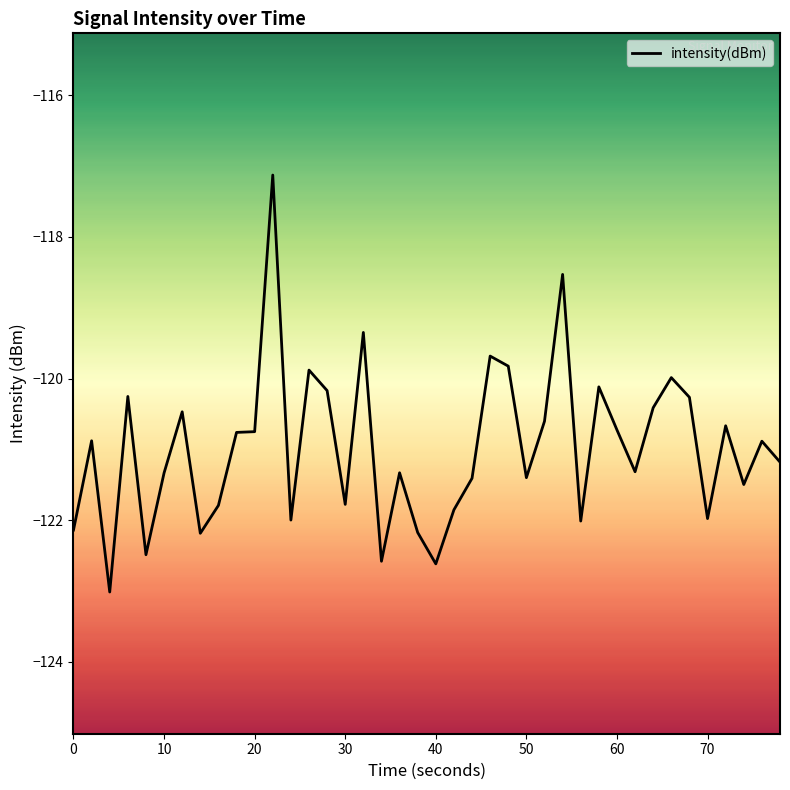

What is the minimum value shown in the chart?

-123.0